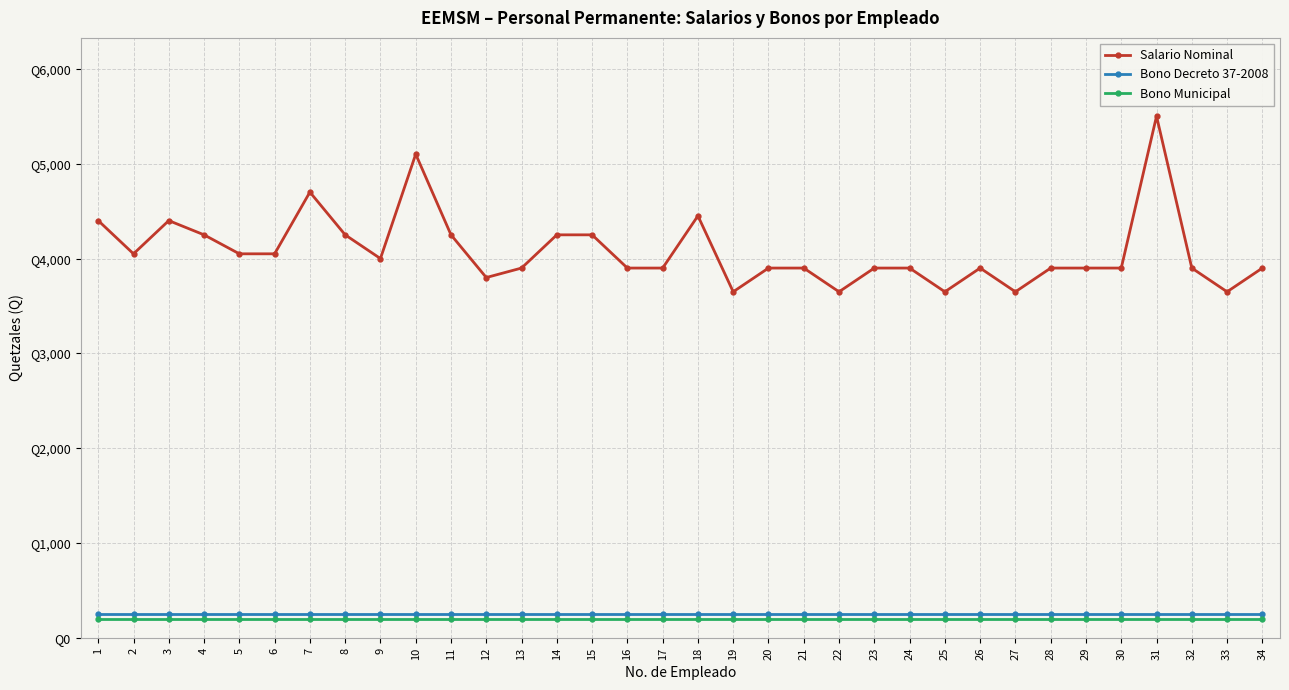

What is the average value of the Salario Nominal series?

4079